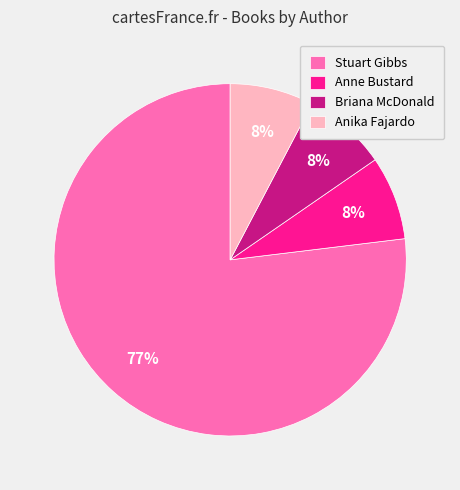

What is the ratio of the value at Anika Fajardo to the value at Anne Bustard?

1.0